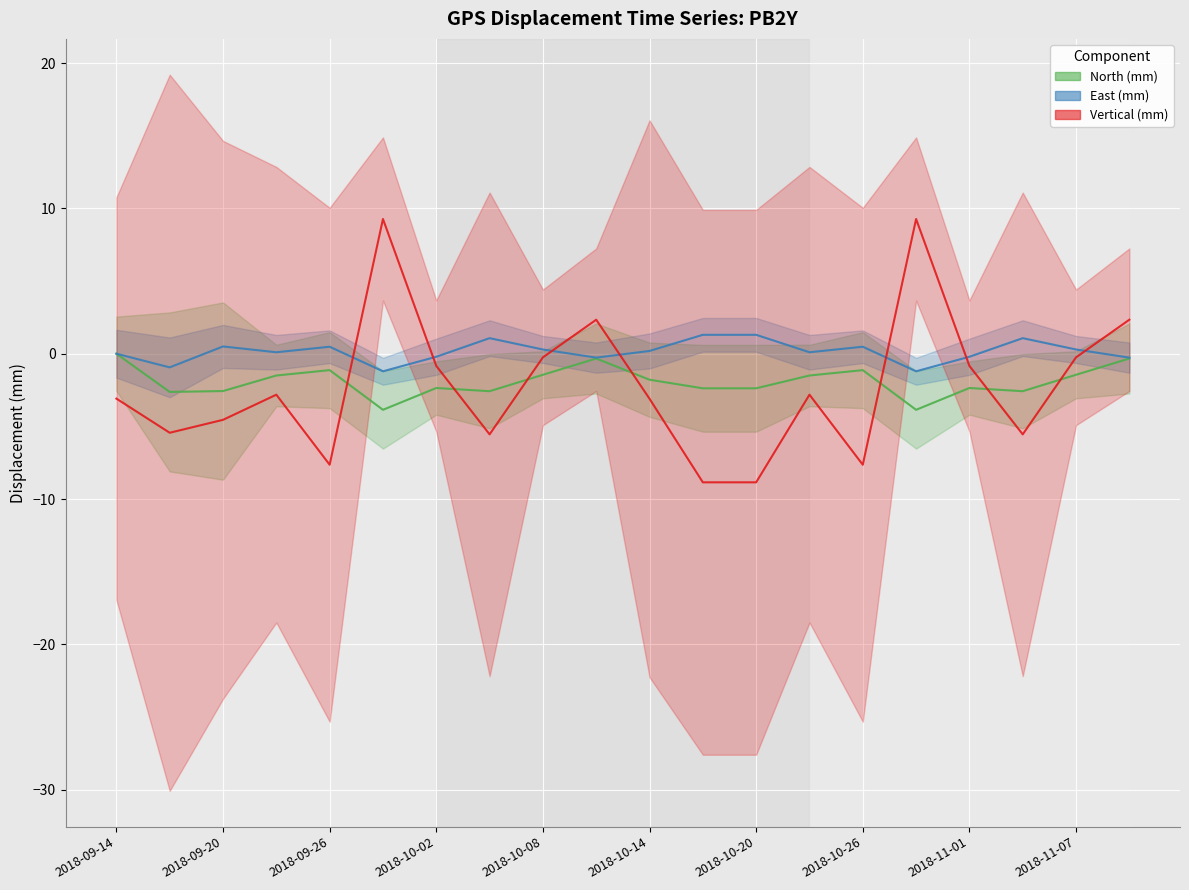

What is the difference between the highest and lowest values at 2018-10-05?

6.6